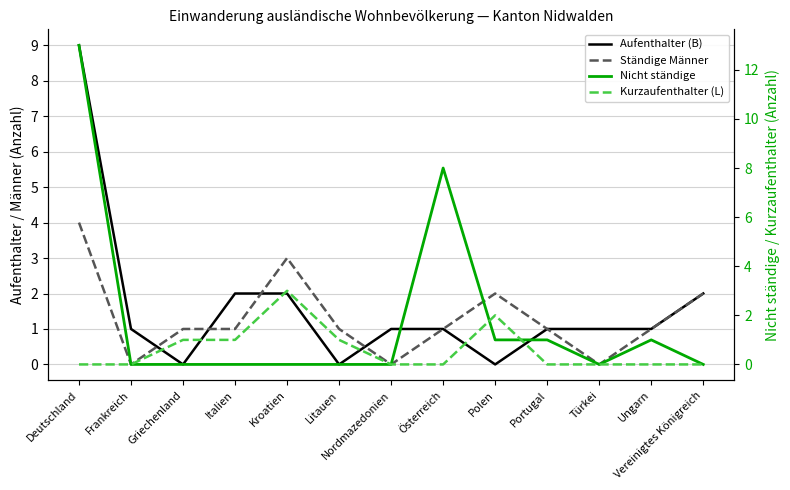

How many Kurzaufenthalter (L) values are between 0 and 1?

11